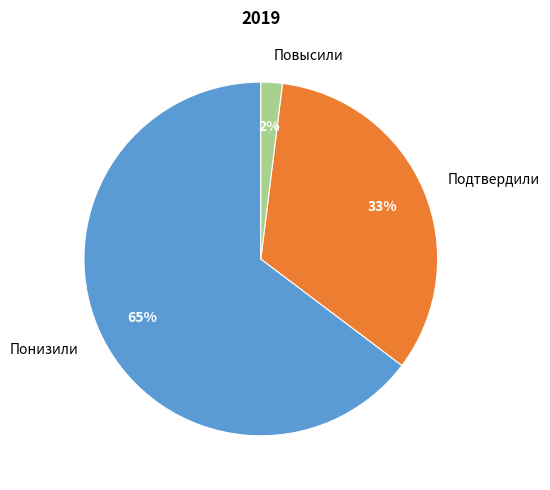

To the nearest percent, what percentage of the pie is Повысили?

2%